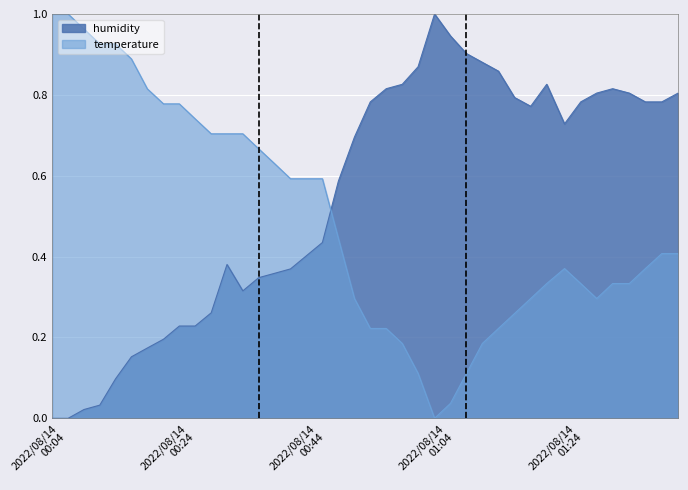

Which series has the largest total across all categories?

humidity